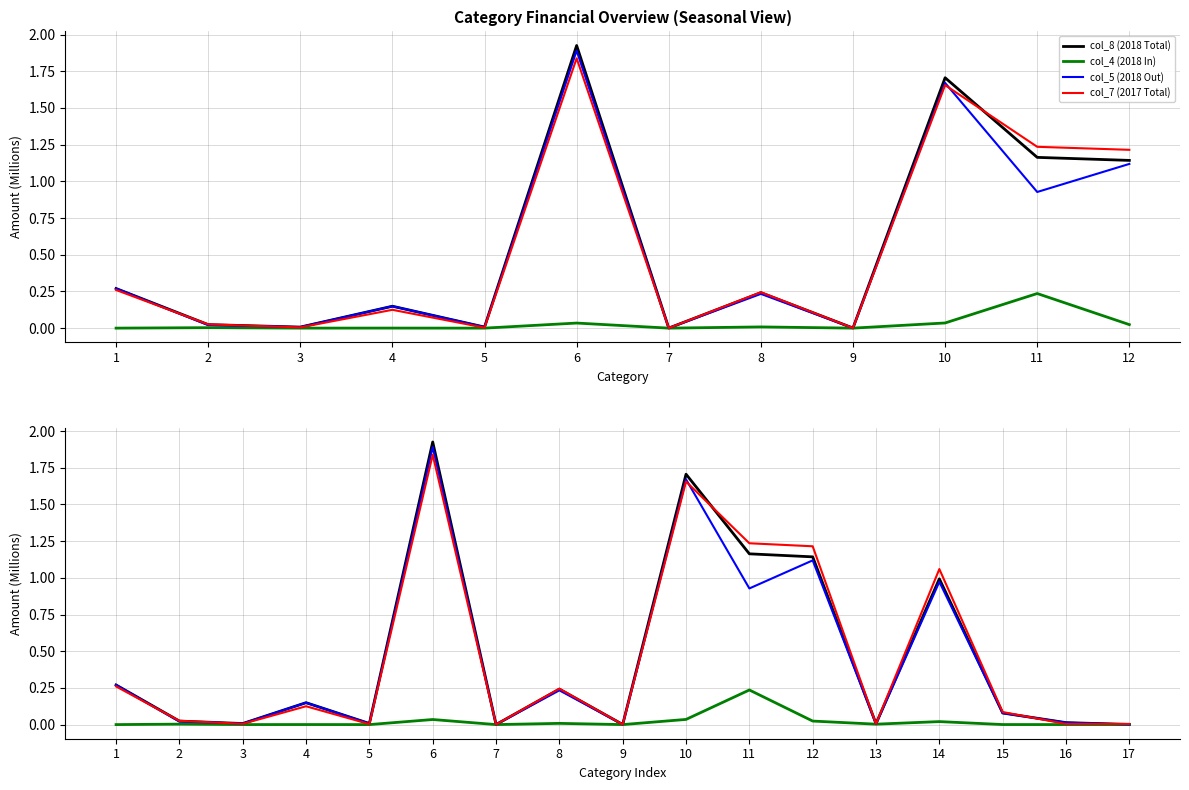

What is the value of the col_5 (2018 Out) point at the 8th from the left?

0.2